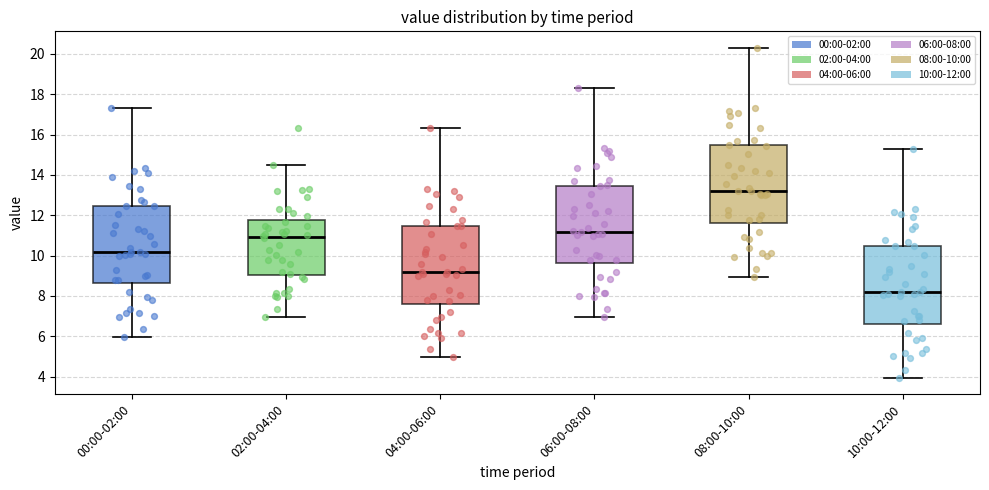

Where does the lower whisker of the box for 02:00-04:00 end on the y-axis? The values are not printed on the chart, so give them approximately, as read against the axis.

7.0